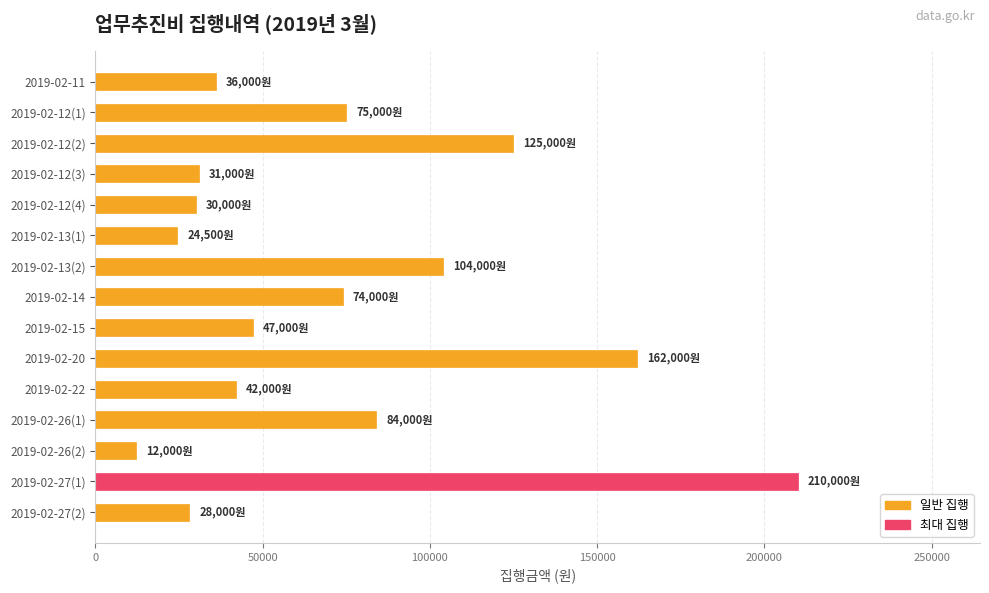

At which label is the value closest to 111000?

2019-02-13(2)